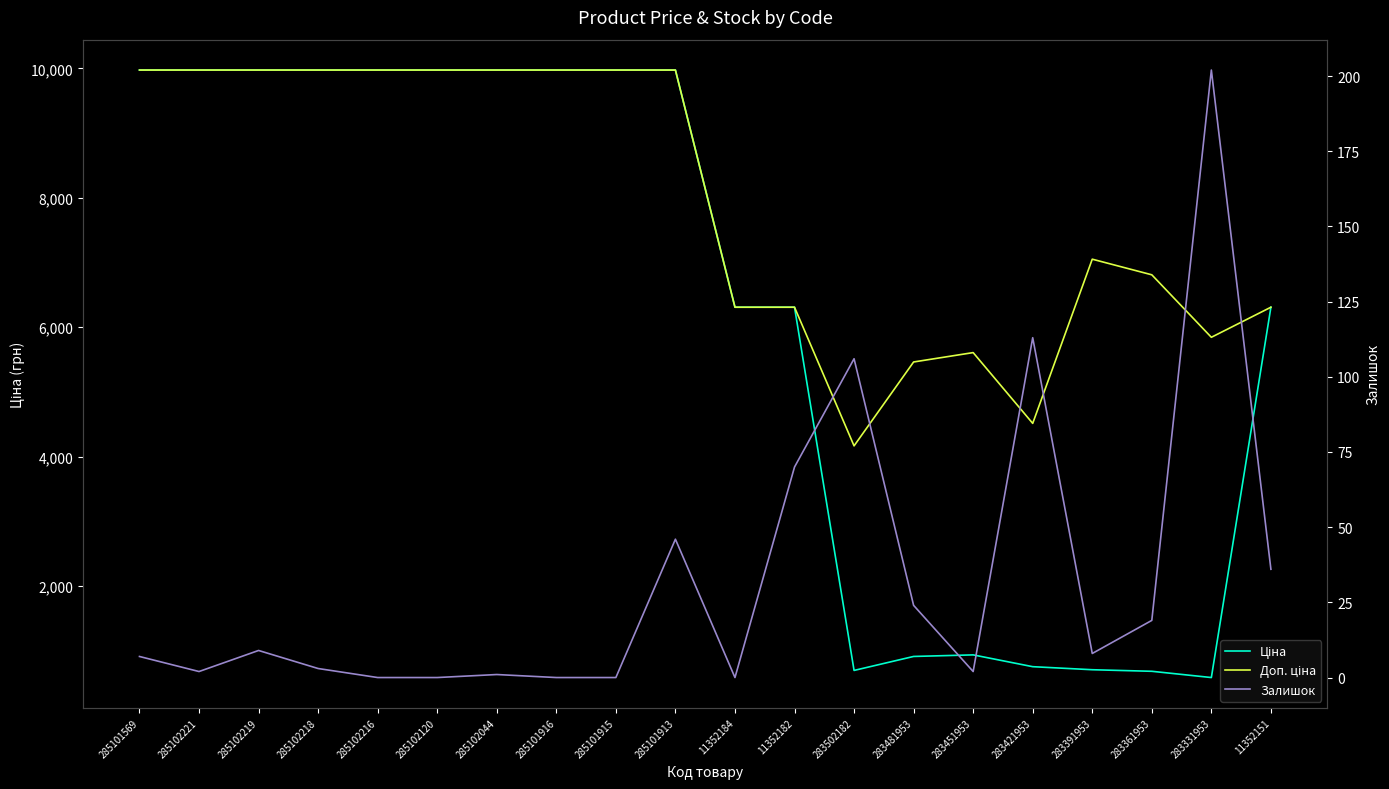

Does the chart display data point markers on the line(s)?

No